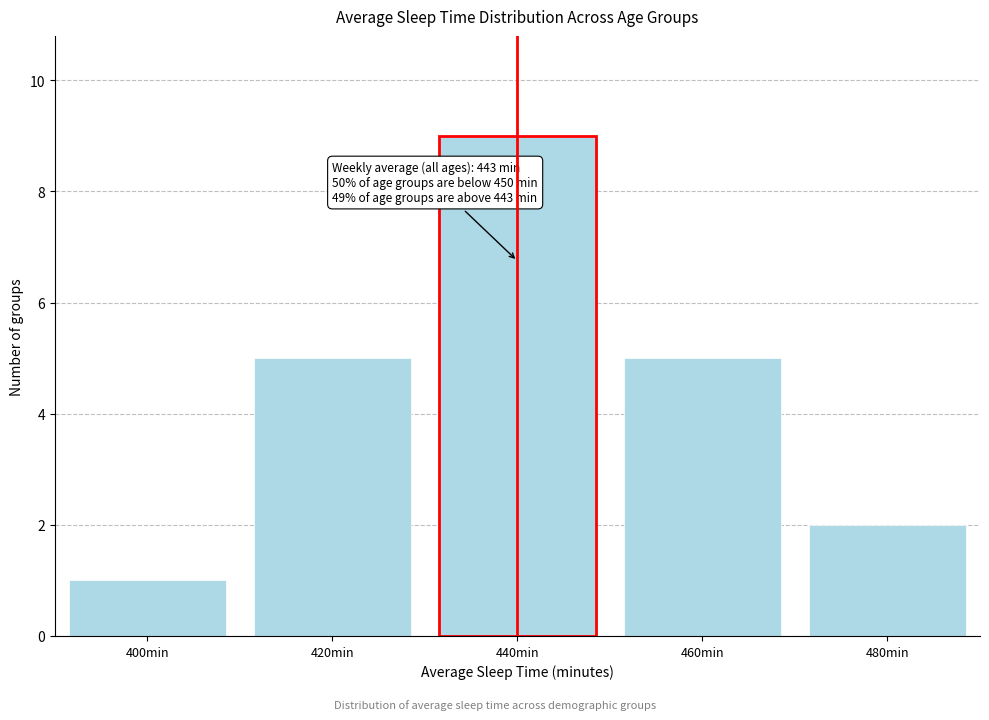

Reading right to left, what are all the values shown in this chart?

480min=2	460min=5	440min=9	420min=5	400min=1